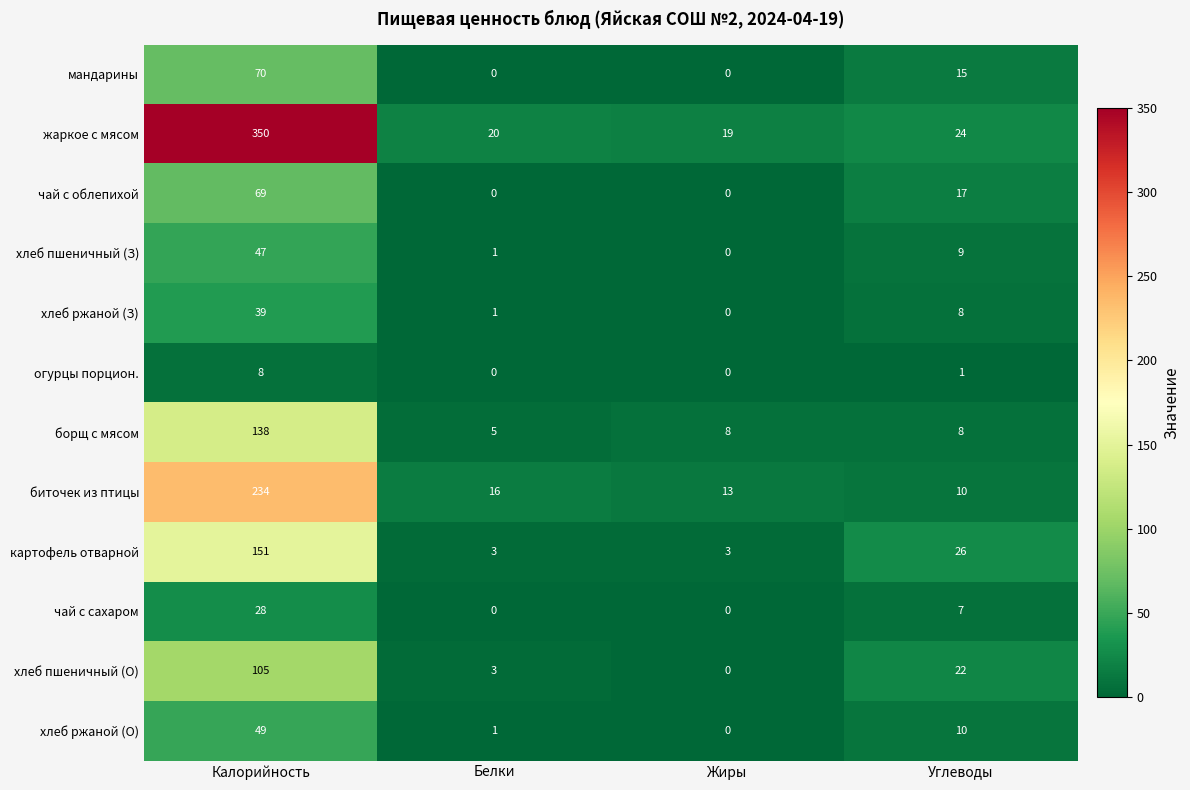

At which label does жаркое с мясом first exceed 24?

Калорийность